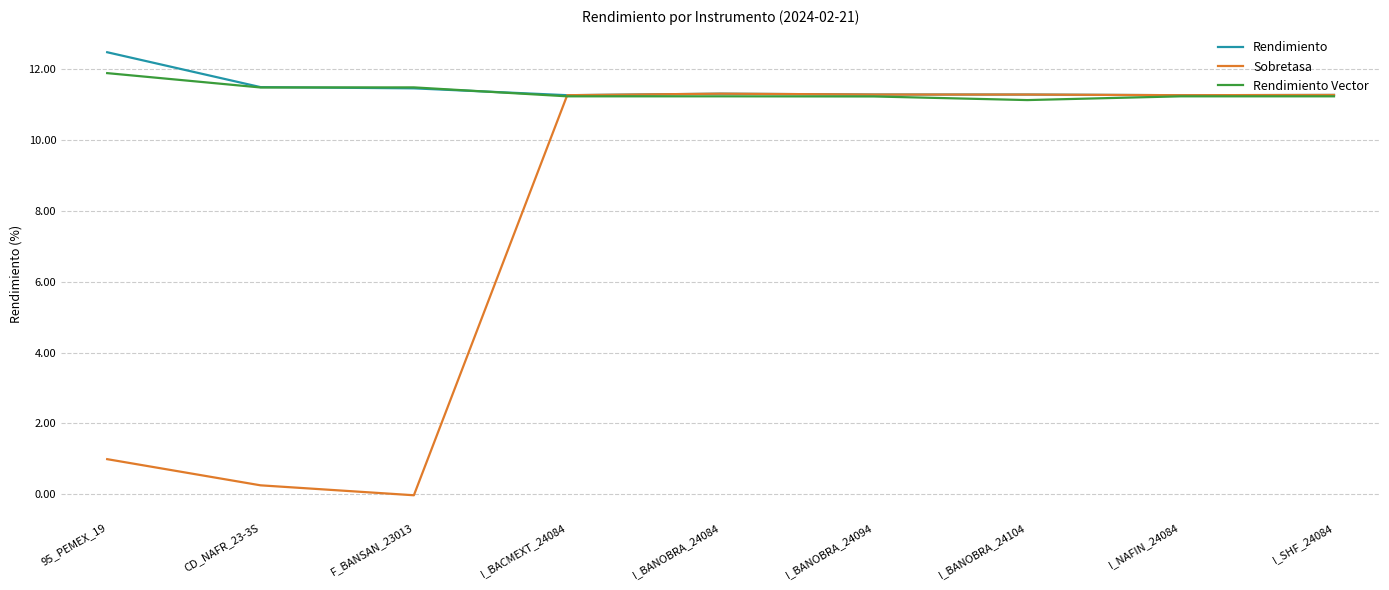

How many lines are shown in the chart?

3